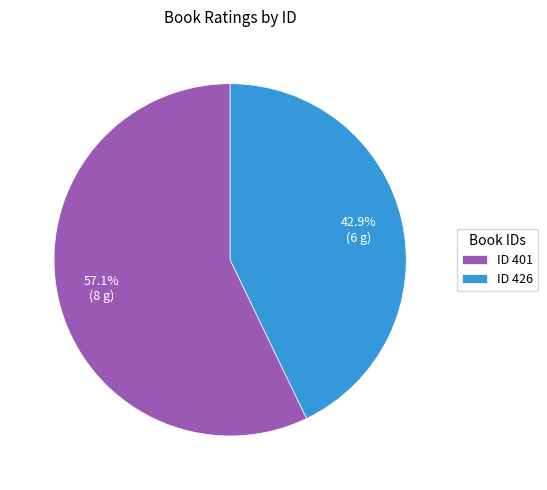

Is there any slice that represents more than half of the pie?

Yes